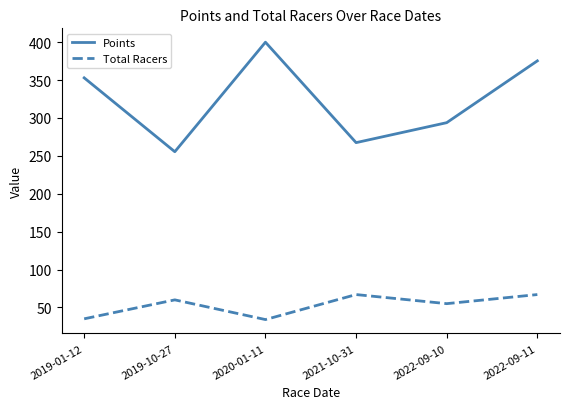

What position from the left is 2022-09-10?

5